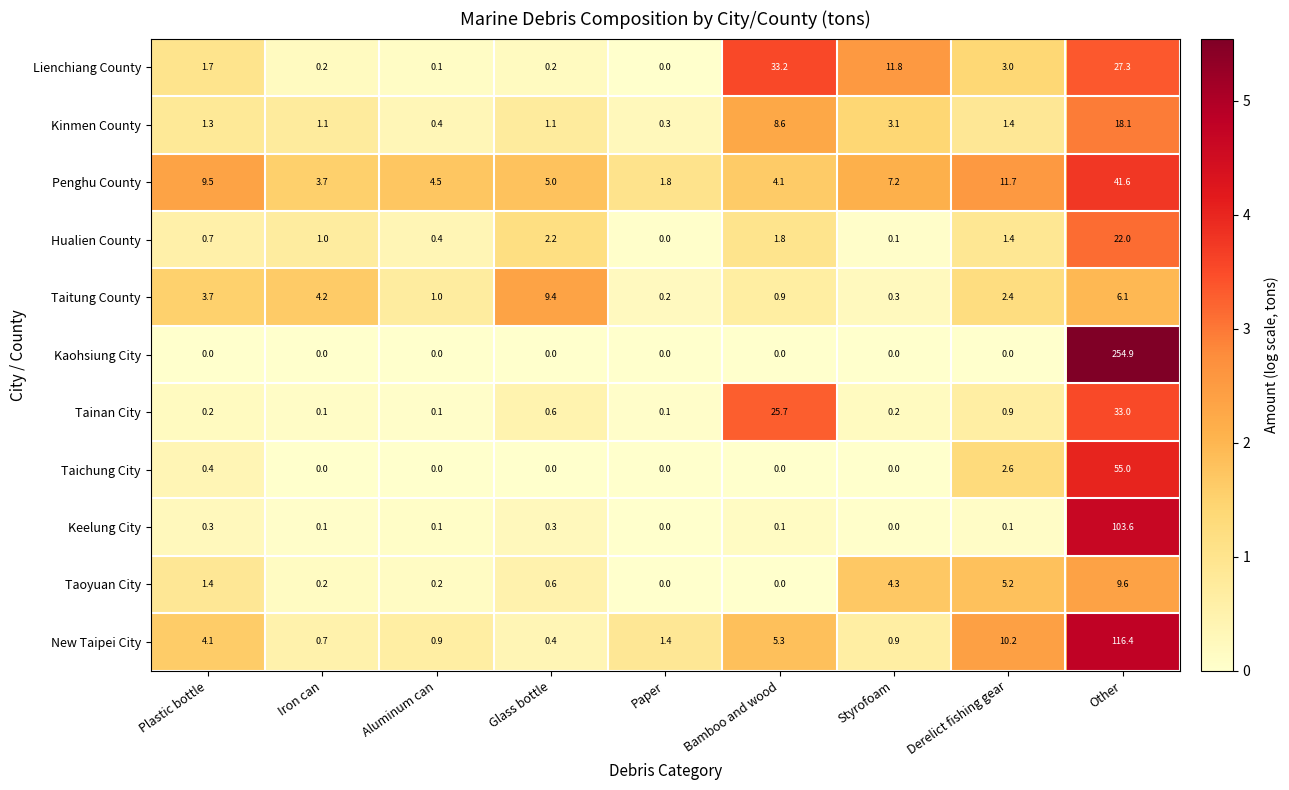

What is the highest value of the Taichung City series?

55.0